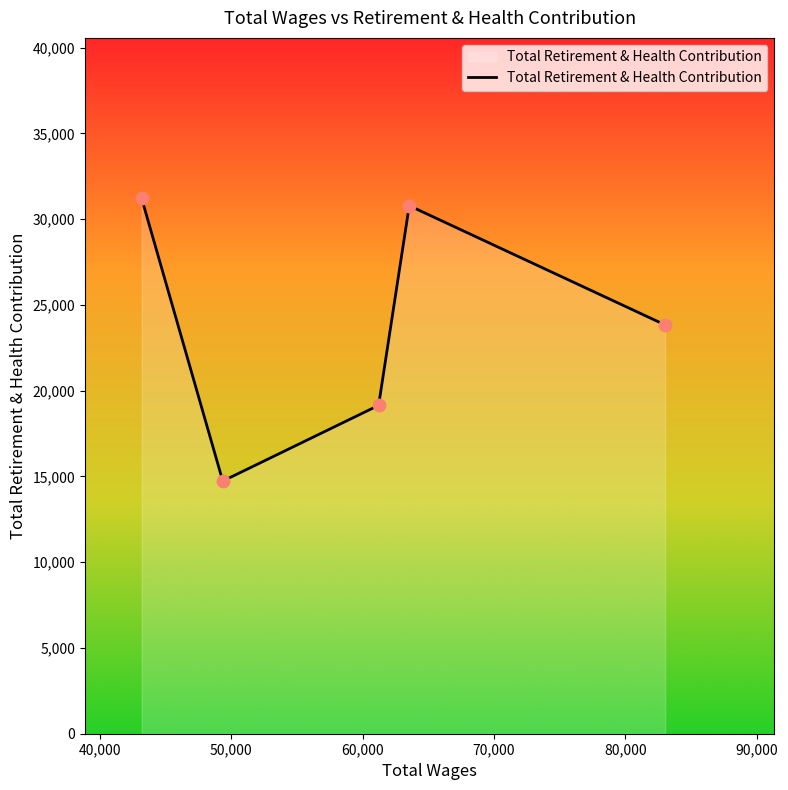

How many interior local peaks (higher than both neighbors) does the data have?

1